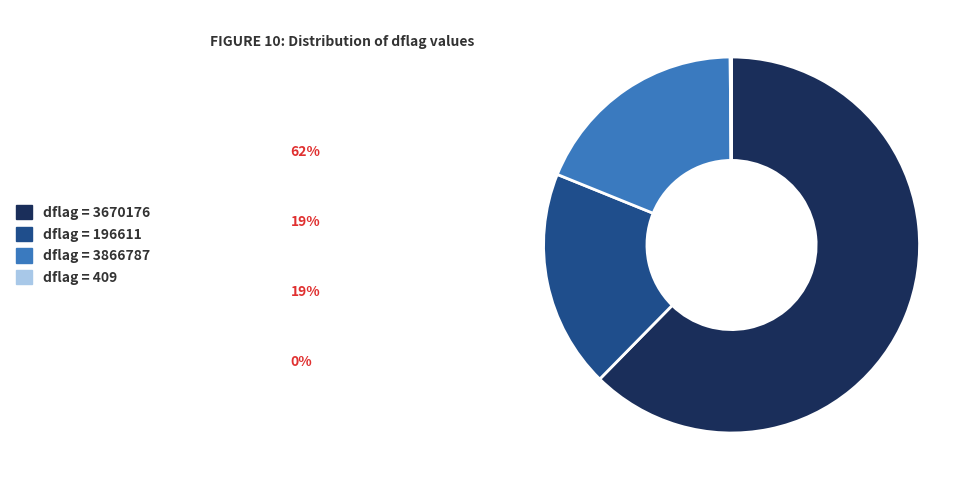

Approximately how many times larger is the value at dflag = 3866787 compared to dflag = 196611?

1.0